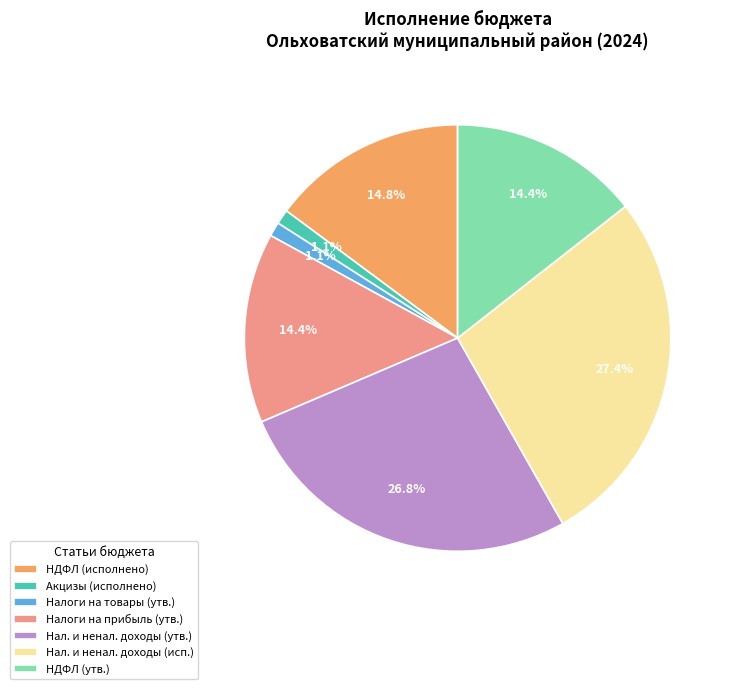

Is there any slice that represents more than half of the pie?

No